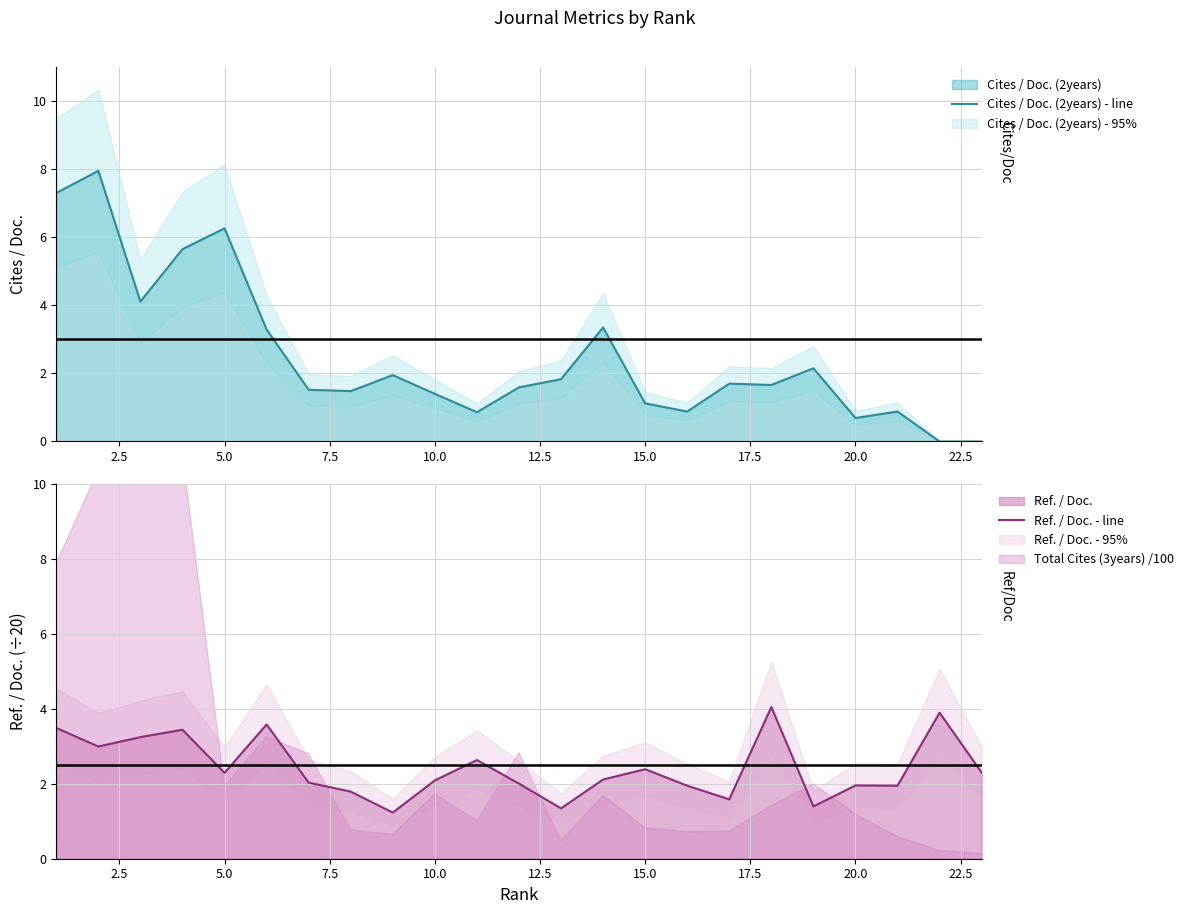

Does the chart display data point markers on the line(s)?

No